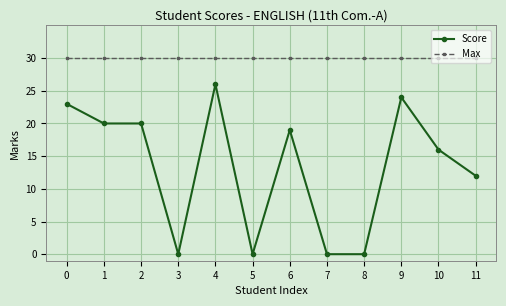

What is the value of the Max point at the 9th from the left?

30